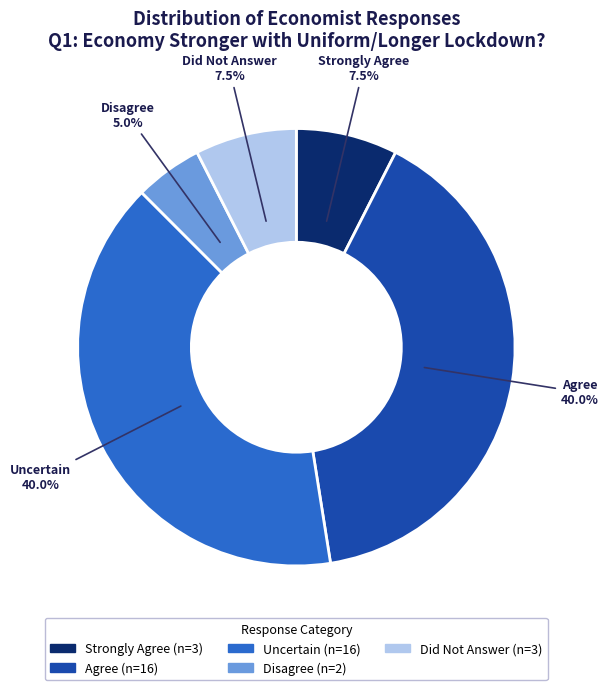

How many segments does this pie chart have?

5